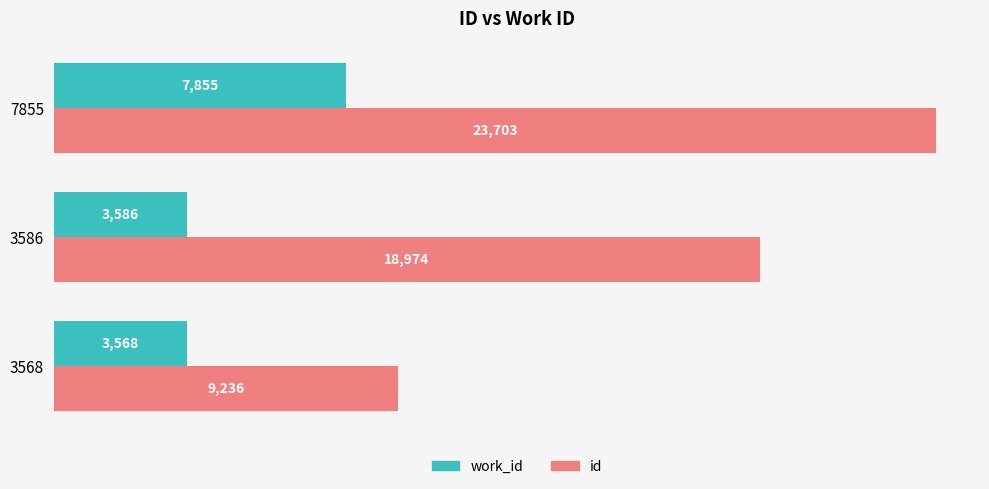

List the labels in order of work_id value, smallest first.

3568, 3586, 7855